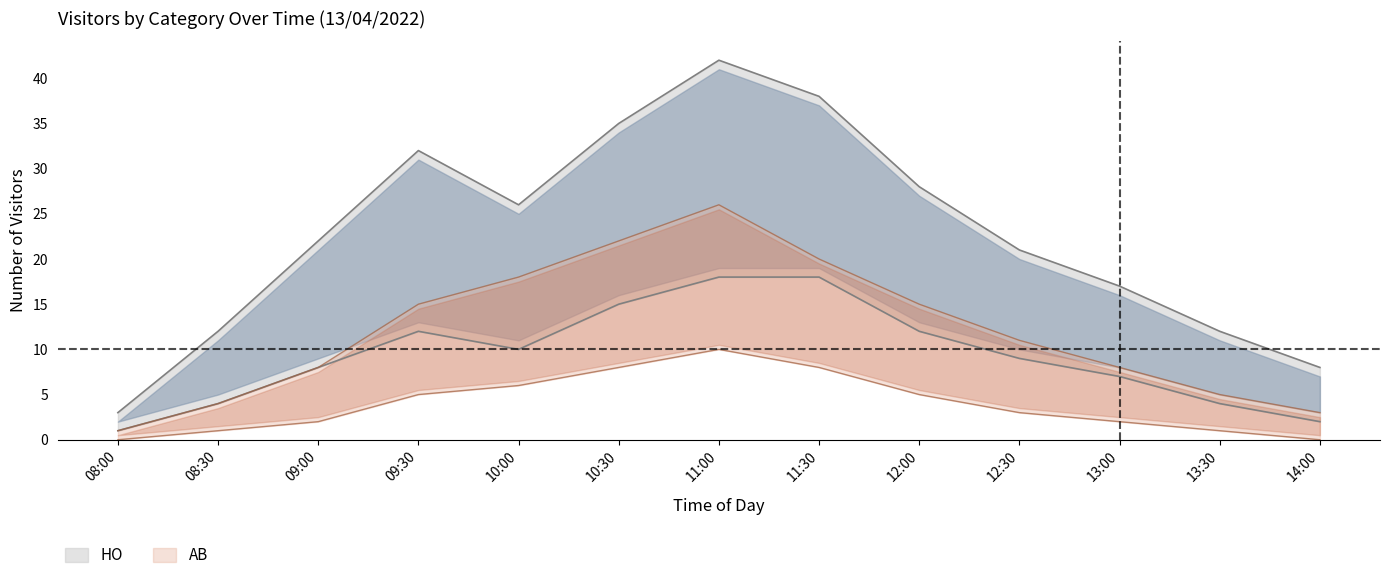

Is the value of AB_count at 09:00 greater than the value of HO_upper at 12:30?

No